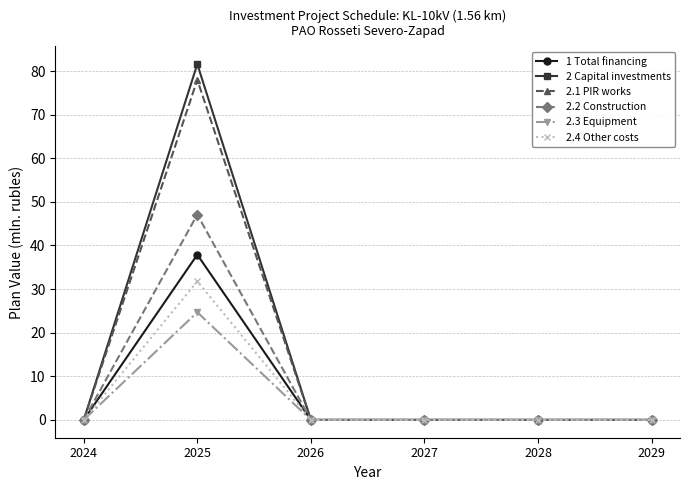

What is the maximum value shown in the chart?

81.6